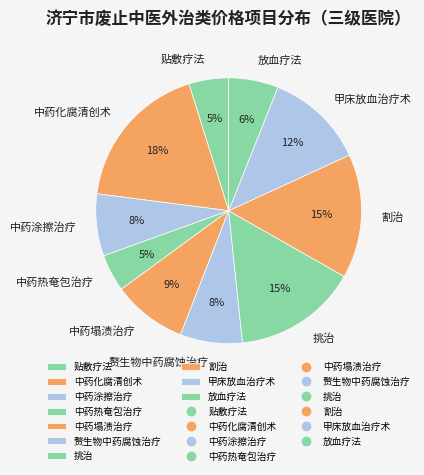

Does 赘生物中药腐蚀治疗 account for over 50% of the chart?

No